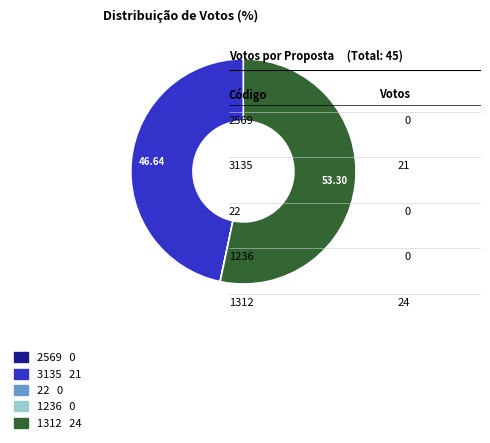

Is there a majority slice in this chart?

Yes